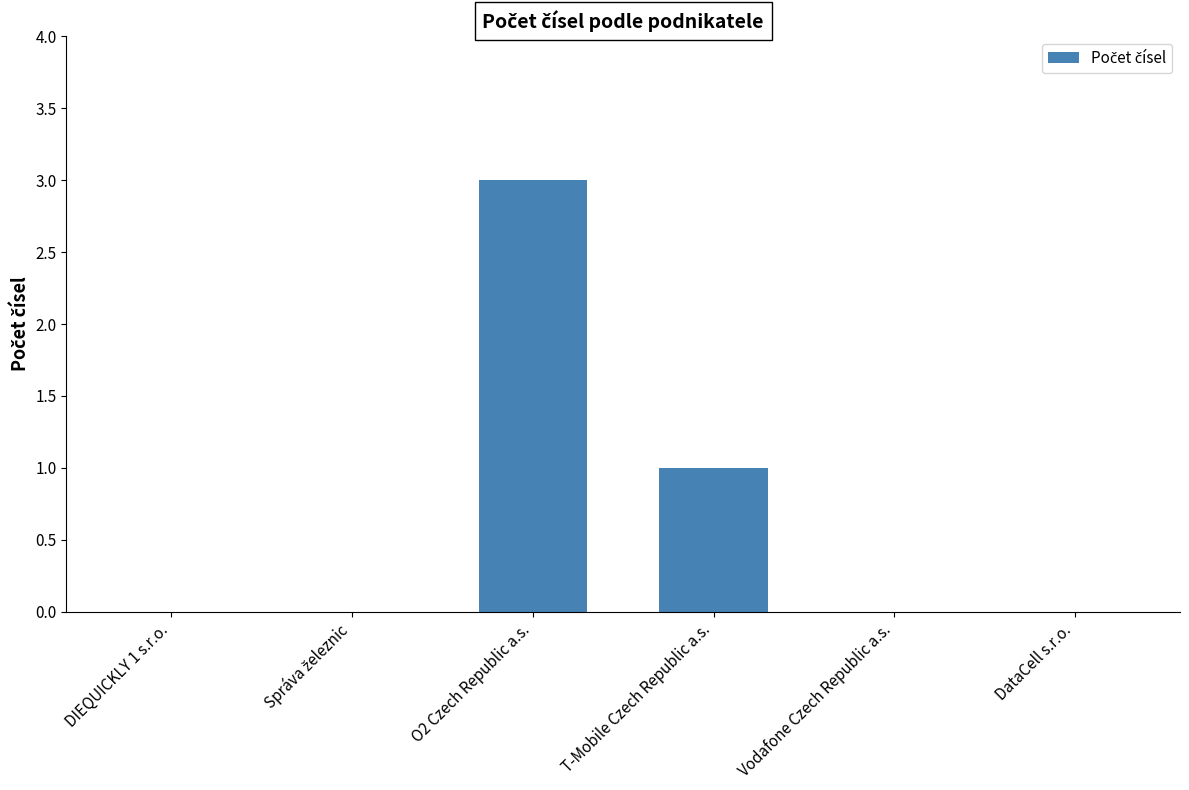

What is the sum of all values?

4